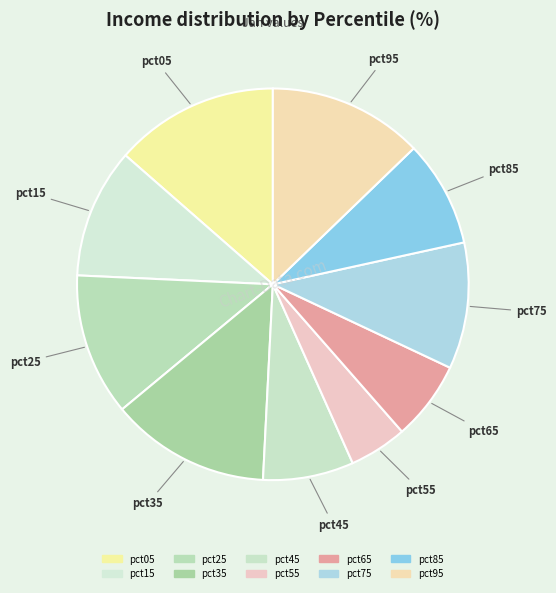

What is the total percentage of pct75 and pct95?

23.2%